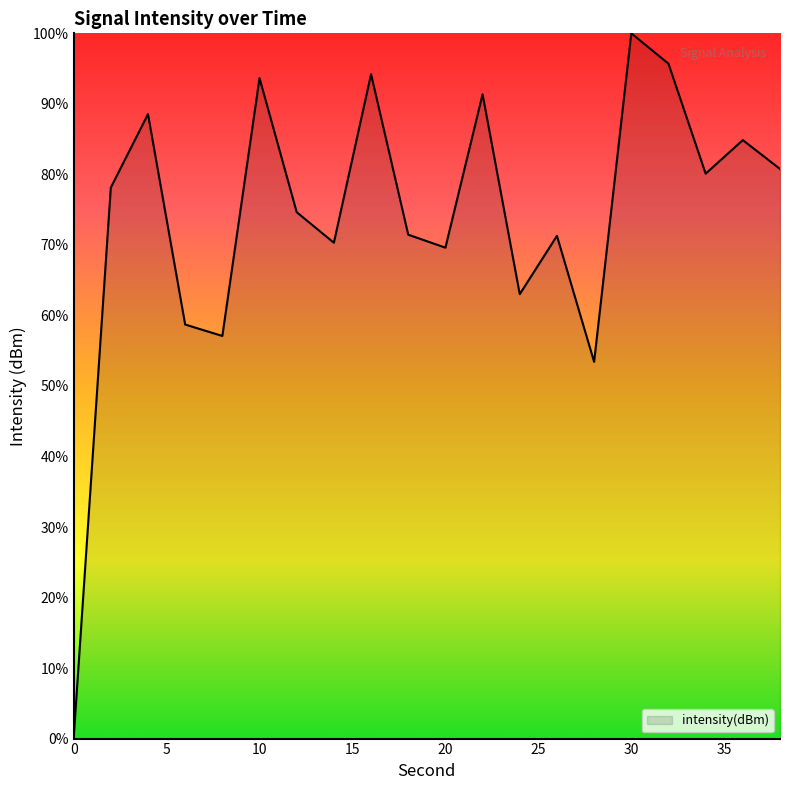

Does the chart have visible grid lines?

No